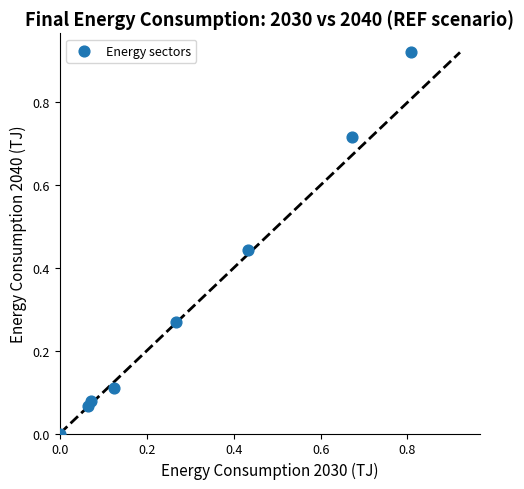

How many data points are displayed?

8